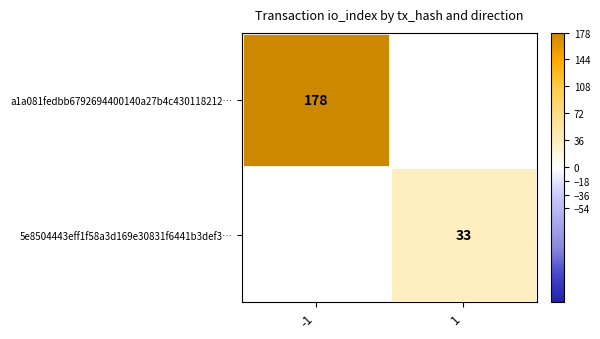

Is the value of 5e8504443eff1f58a3d169e30831f6441b3def3… at -1 greater than the value of a1a081fedbb6792694400140a27b4c430118212… at -1?

No